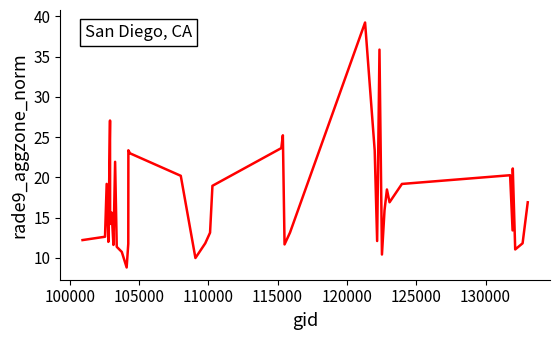

What is the sum of all values?

684.8